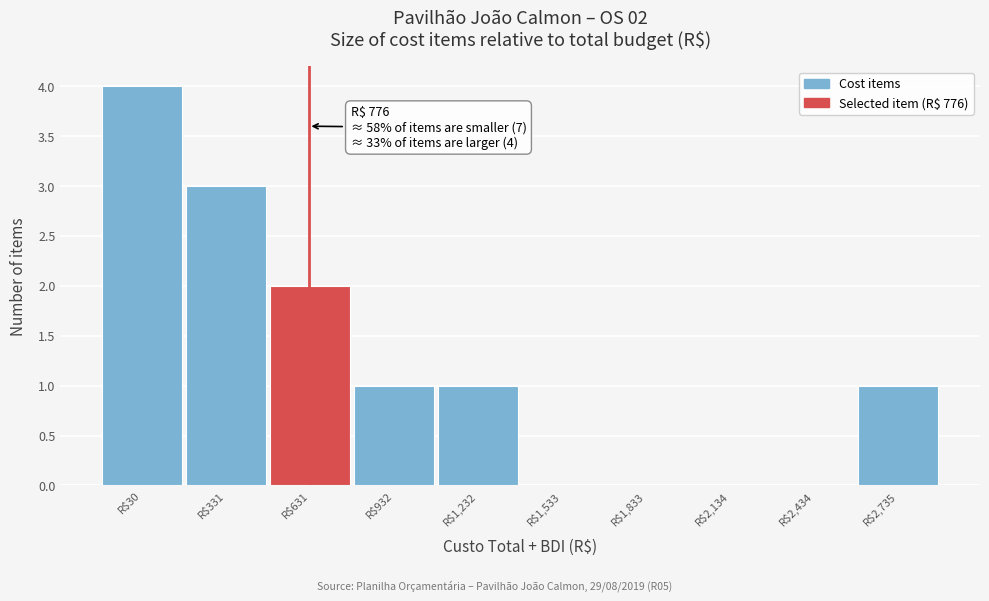

Which label corresponds to the largest value in the chart?

R$30